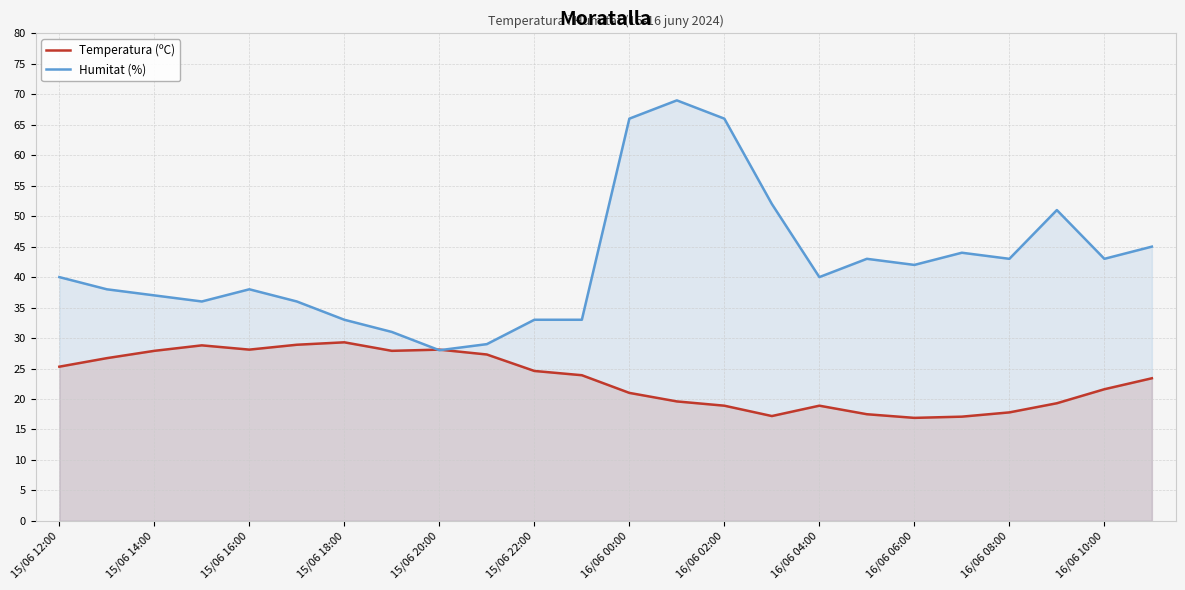

What is the approximate value of Humitat (%) at 15/06 14:00?

37.0